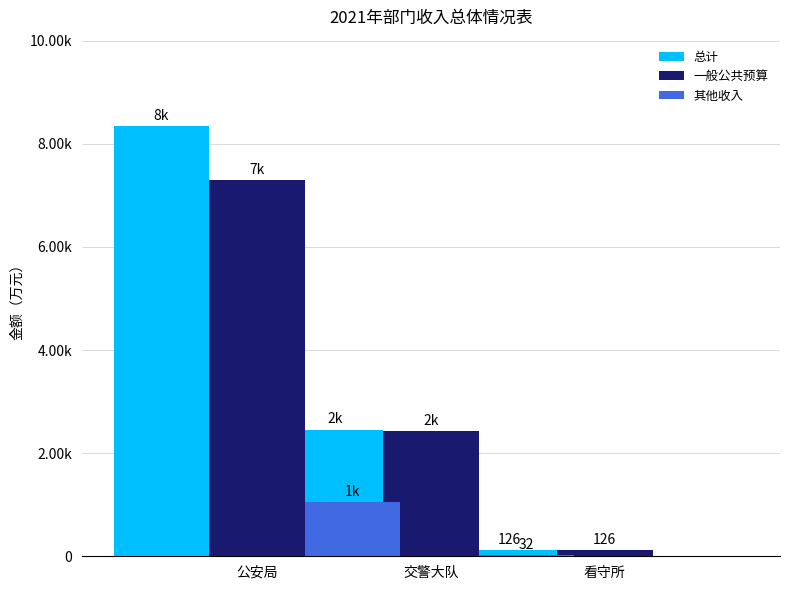

Between 公安局 and 交警大队, which series saw the biggest shift?

总计